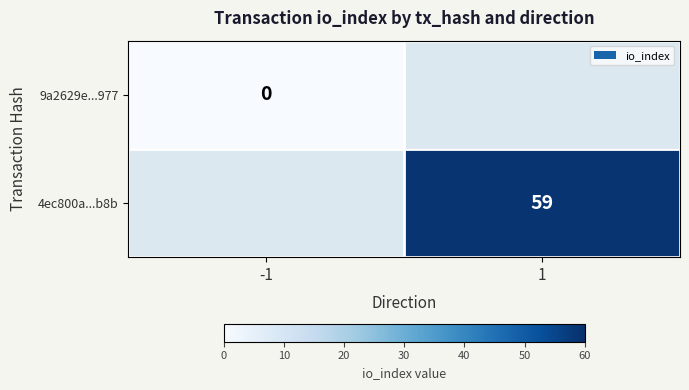

The 4ec800a...b8b series shows 59 at 1. True or false?

True